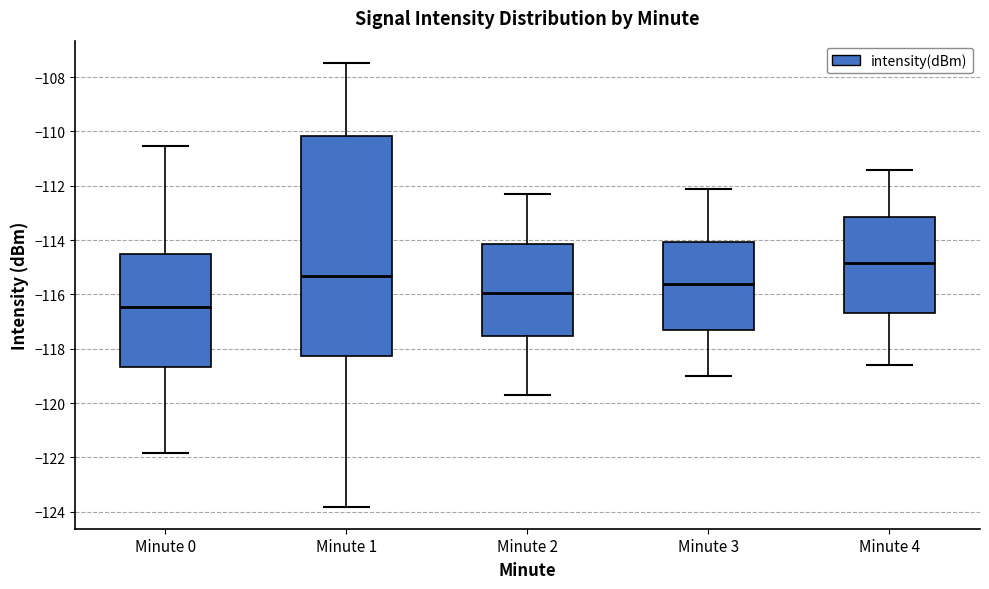

Reading left to right, read every box against the y-axis: the position of its median line, the range the box covers, and the ends of its whiskers. The values are not printed on the chart, so give them approximately, as read against the axis.

Minute 0: median -116.4, box -118.6 to -114.6, whiskers -121.8 to -110.6
Minute 1: median -115.4, box -118.2 to -110.2, whiskers -123.8 to -107.4
Minute 2: median -116.0, box -117.6 to -114.2, whiskers -119.6 to -112.2
Minute 3: median -115.6, box -117.2 to -114.0, whiskers -119.0 to -112.0
Minute 4: median -114.8, box -116.6 to -113.2, whiskers -118.6 to -111.4